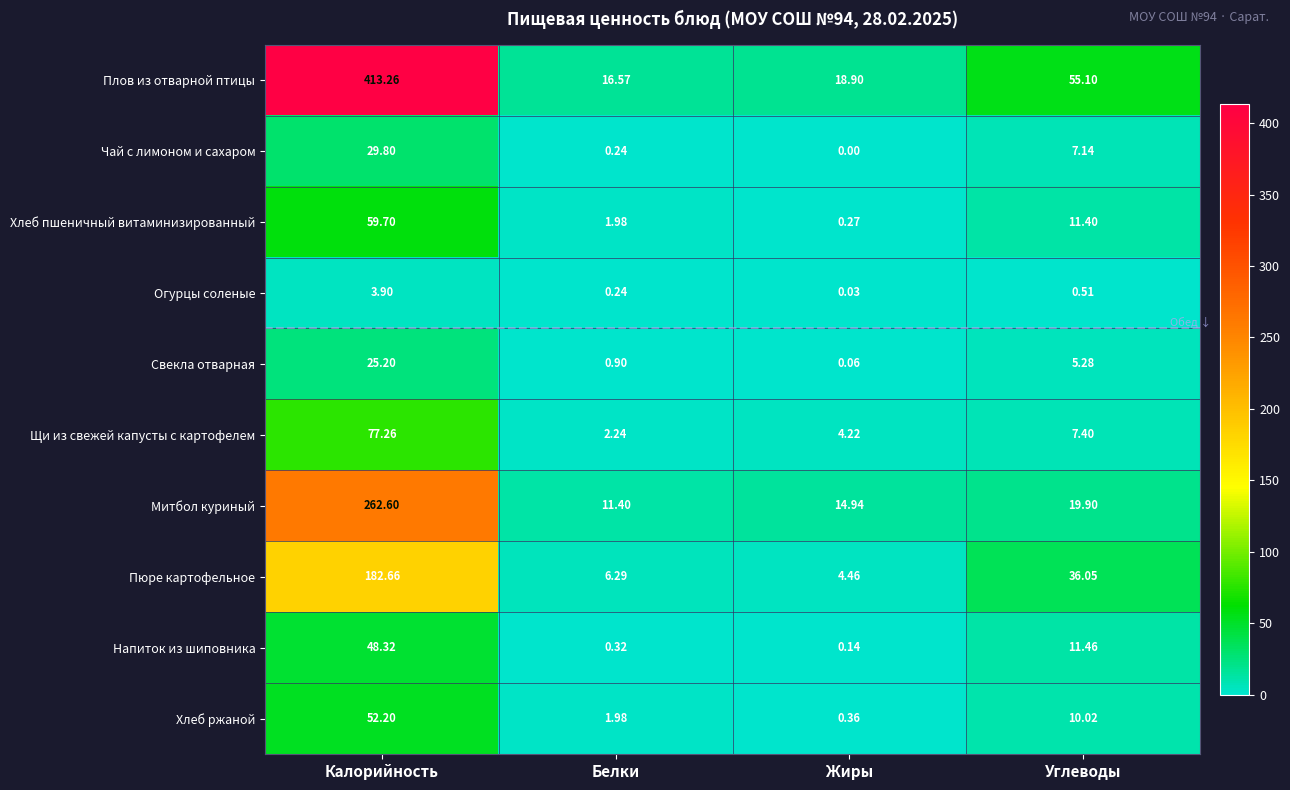

Which series has the largest total across all categories?

Плов из отварной птицы